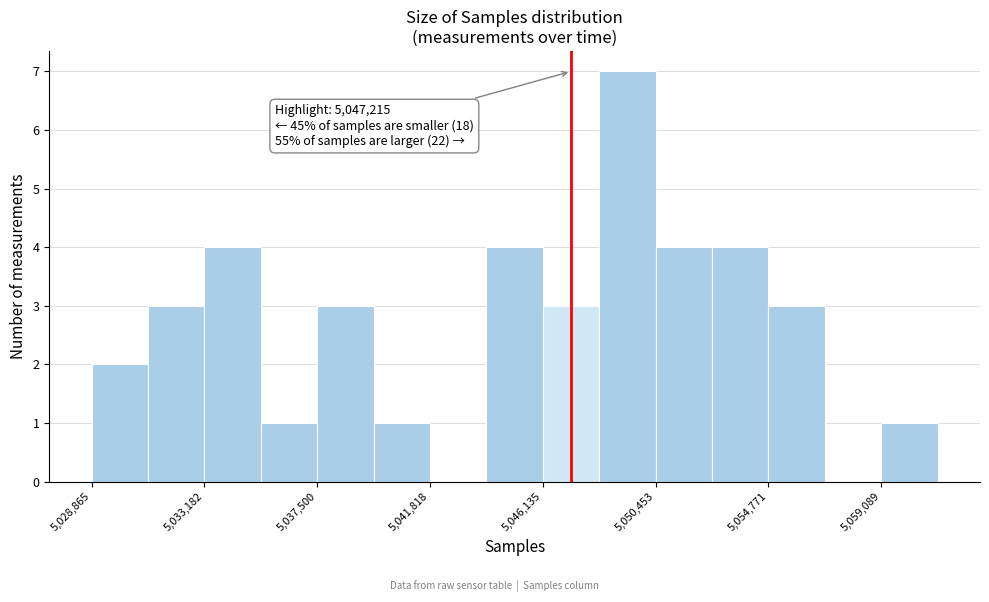

Over which range of the x-axis is the bar tallest?

5048500 to 5050500